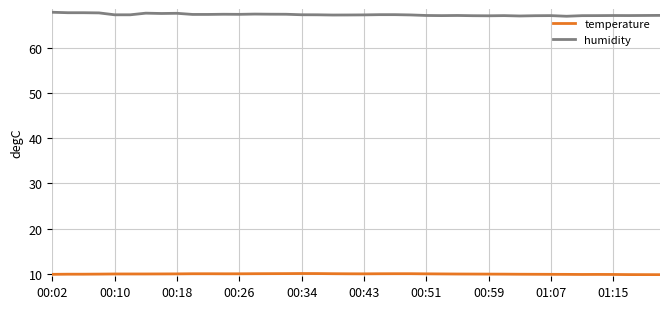

What is the highest value of the temperature series?

10.1